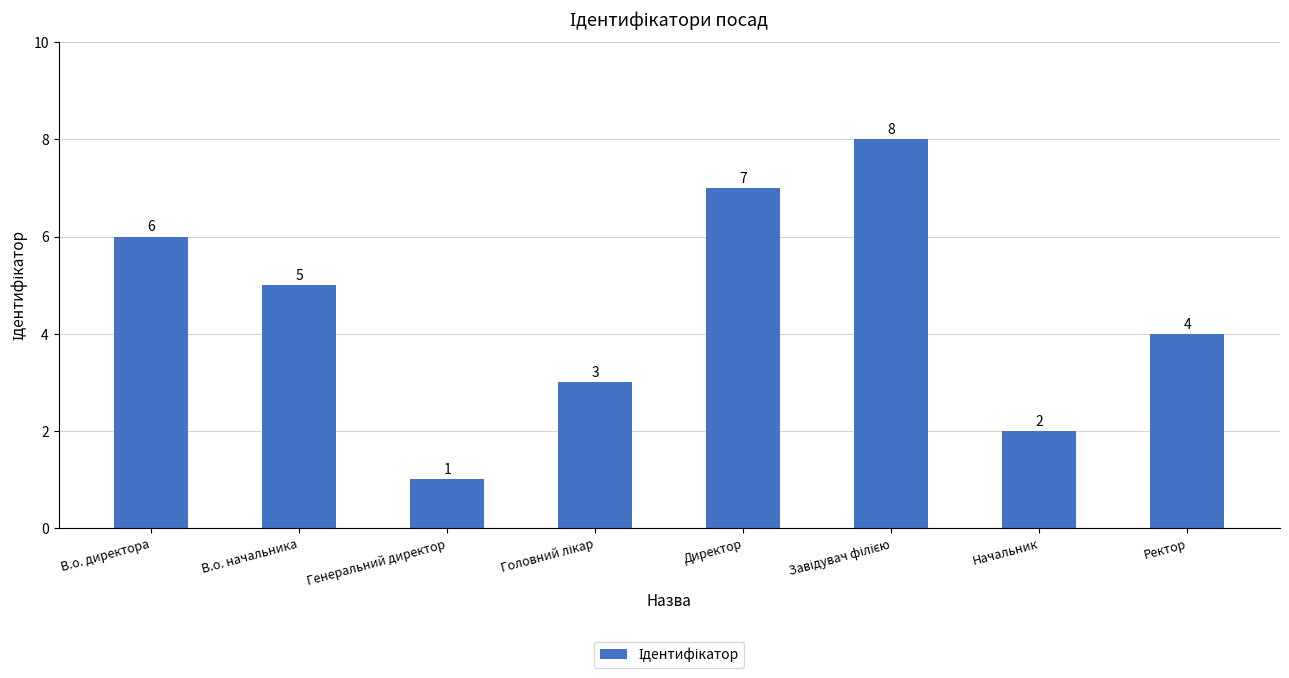

Reading left to right, transcribe all the data shown in this chart.

6	5	1	3	7	8	2	4